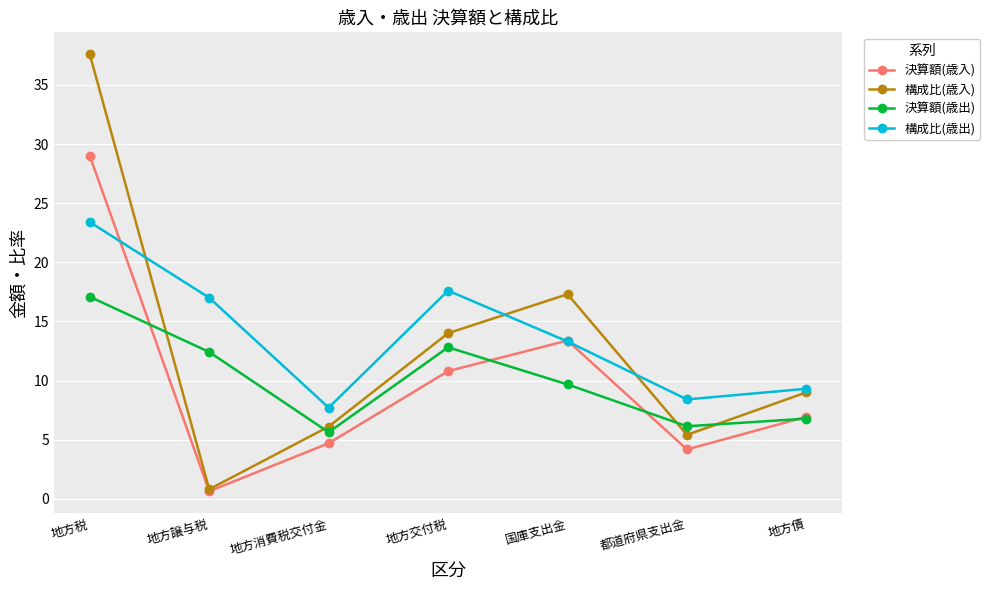

What is the spread (max minus min) of values at 地方譲与税?

16.4